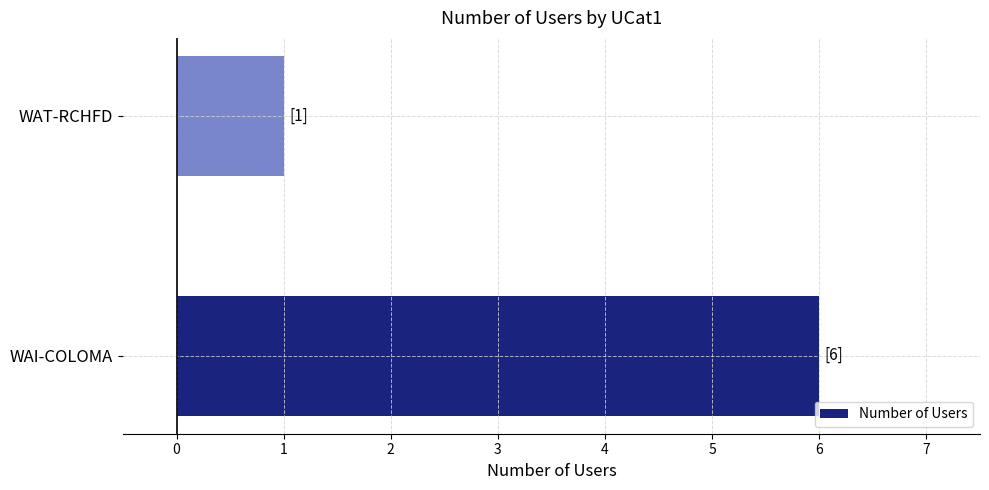

What is the ratio of the value at WAI-COLOMA to the value at WAT-RCHFD?

6.0